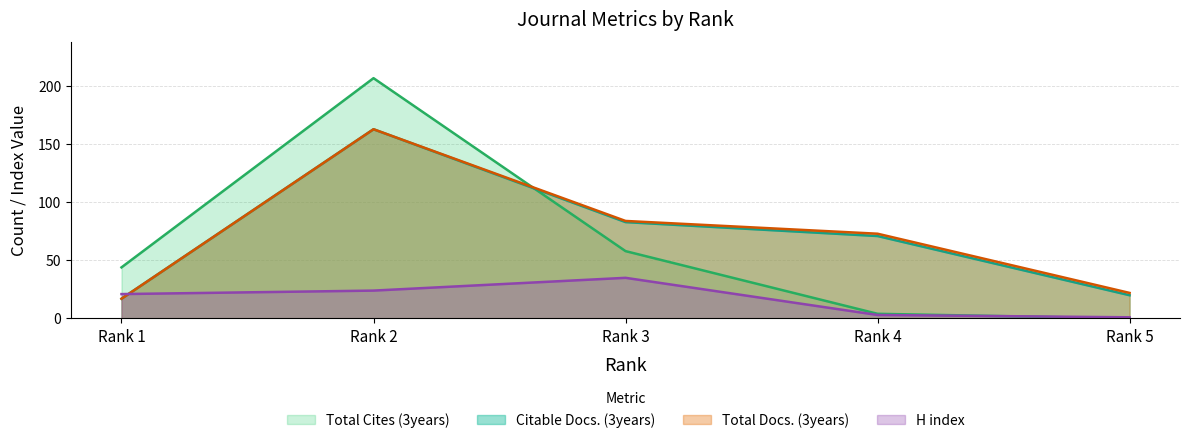

At which category does the chart reach its minimum across all series?

Rank 5